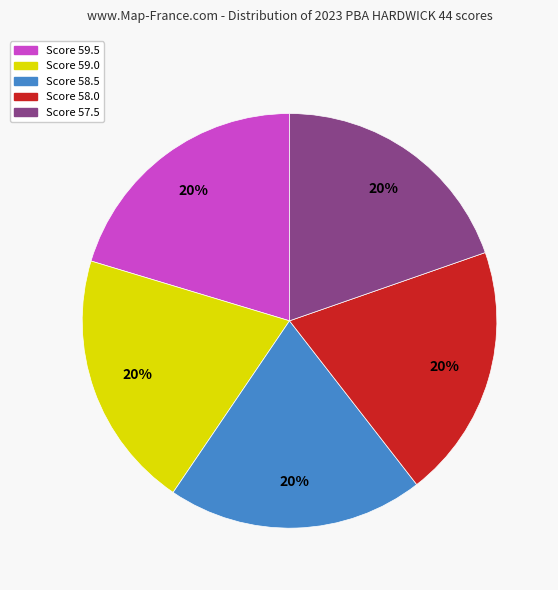

To the nearest percent, what is the average slice percentage?

20%